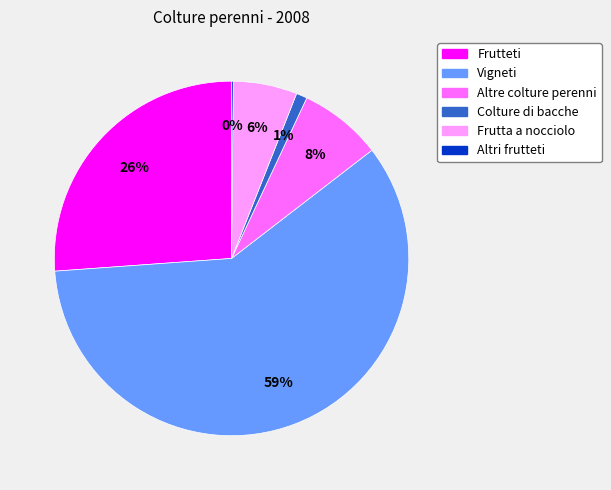

Is Vigneti the majority of the pie?

Yes